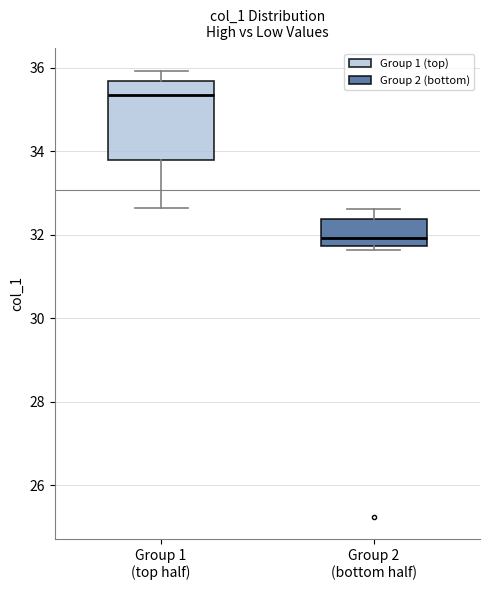

Reading left to right, read every box against the y-axis: the position of its median line, the range the box covers, and the ends of its whiskers. The values are not printed on the chart, so give them approximately, as read against the axis.

Group 1 (top half): median 35.4, box 33.8 to 35.6, whiskers 32.6 to 36.0
Group 2 (bottom half): median 32.0, box 31.8 to 32.4, whiskers 31.6 to 32.6